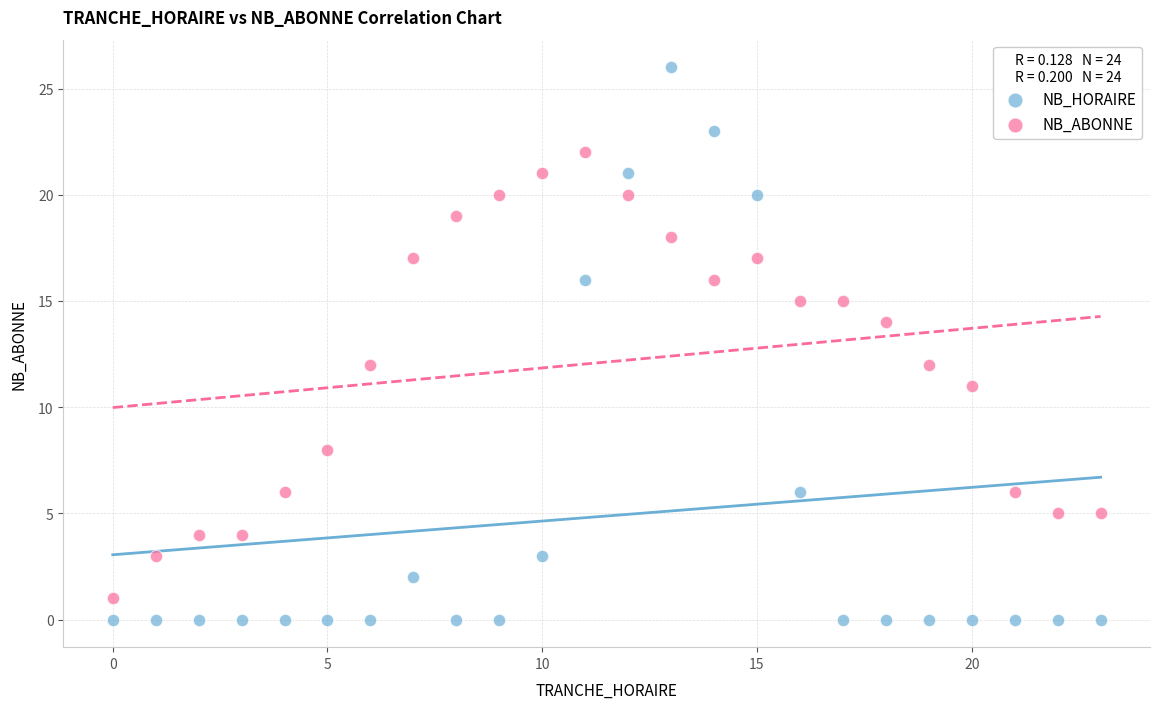

What are all the series names shown in the legend?

NB_HORAIRE, NB_ABONNE